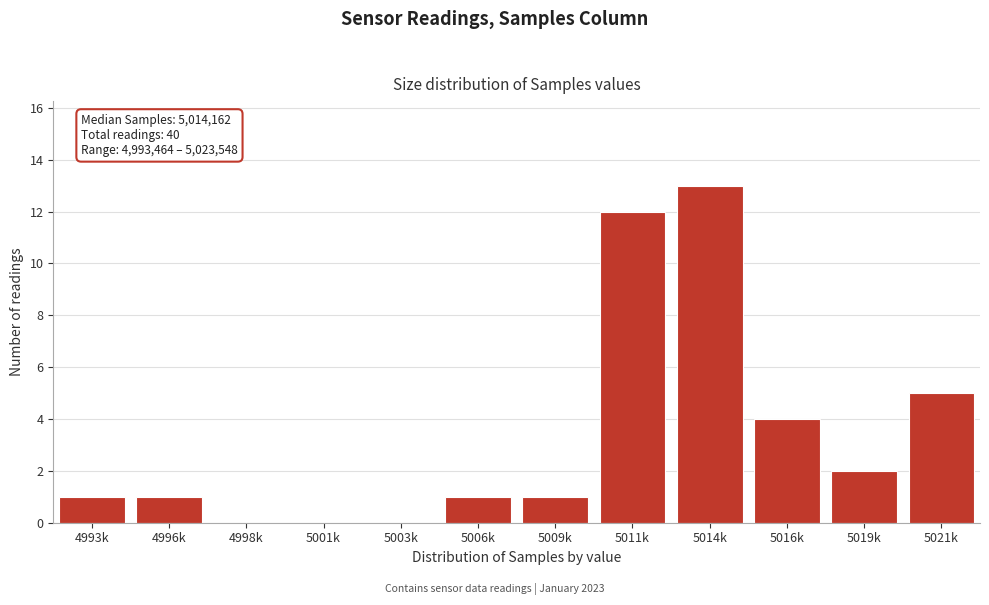

Reading left to right, what are all the values shown in this chart?

4993k=1	4996k=1	4998k=0	5001k=0	5003k=0	5006k=1	5009k=1	5011k=12	5014k=13	5016k=4	5019k=2	5021k=5